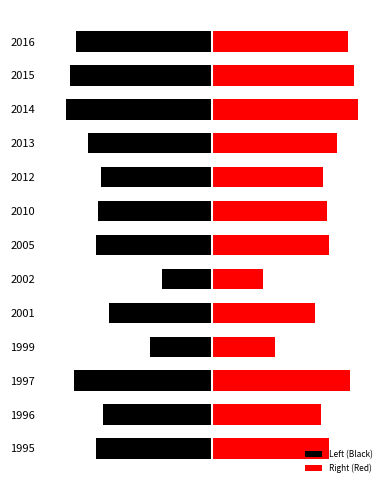

Between 2002 and 2013, which is larger?

2002